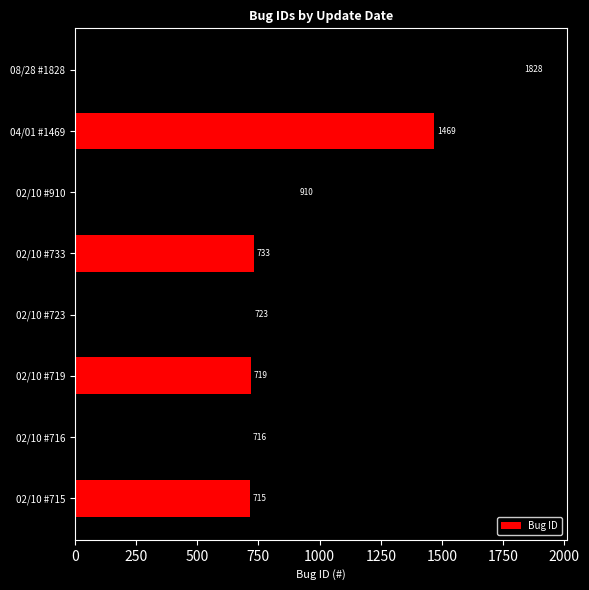

Rank the categories by value from lowest to highest.

02/10 #715, 02/10 #716, 02/10 #719, 02/10 #723, 02/10 #733, 02/10 #910, 04/01 #1469, 08/28 #1828